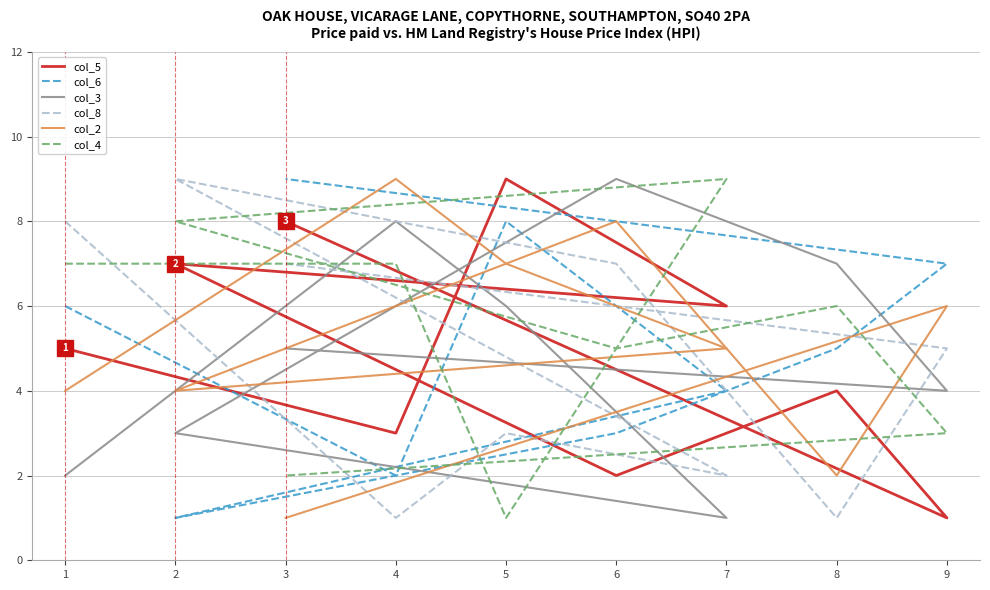

What is the value of the col_3 point at the 5th from the left?

3